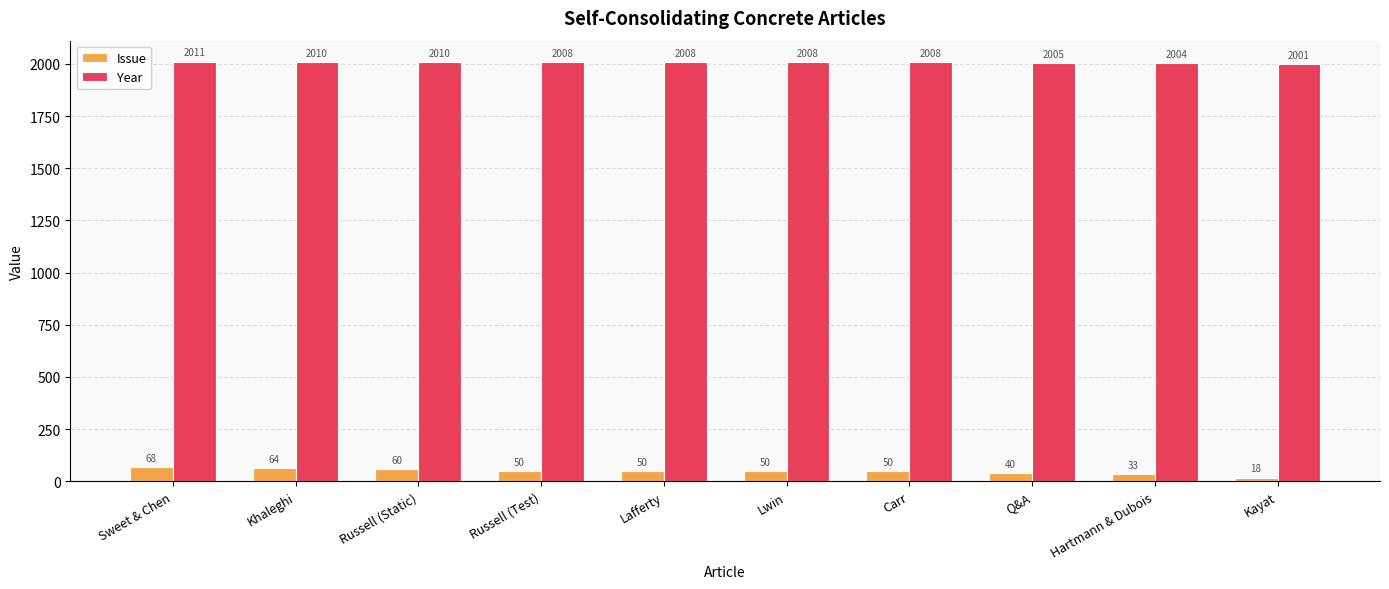

Is it true that Year equals 2011 at Sweet & Chen?

True